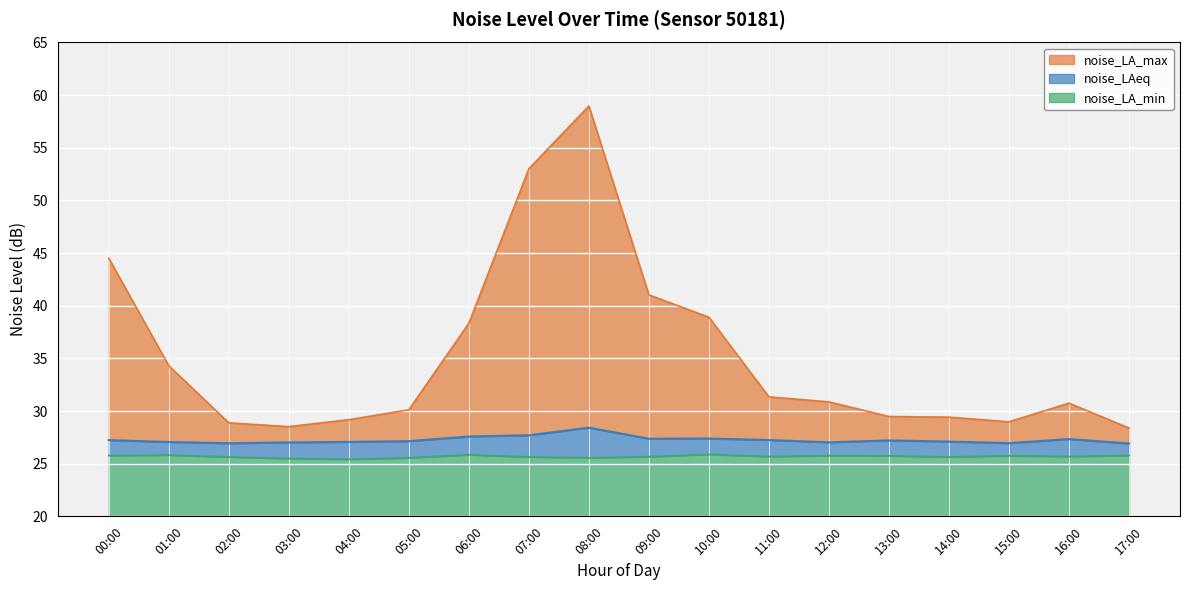

Which series has the largest total across all categories?

noise_LA_max